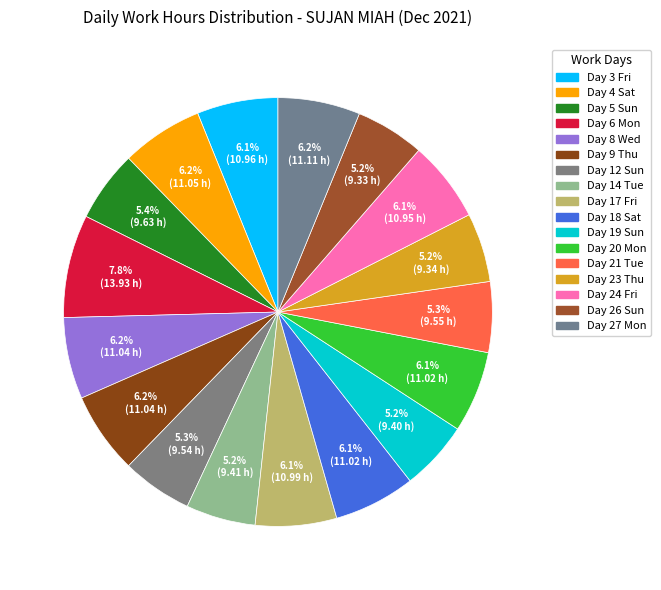

What is the largest slice in the pie chart?

Day 6 Mon